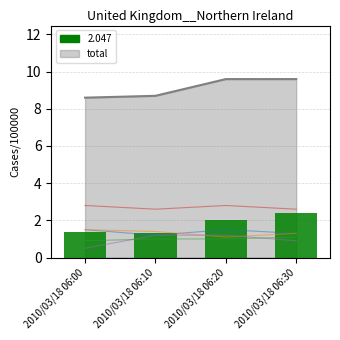

At which label does 10.910 first exceed 1?

2010/03/18 06:10